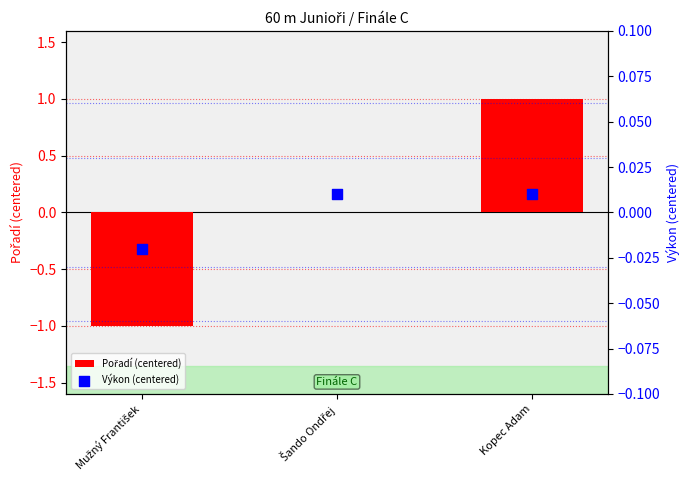

What are all the series names shown in the legend?

Pořadí (centered), Výkon (centered)